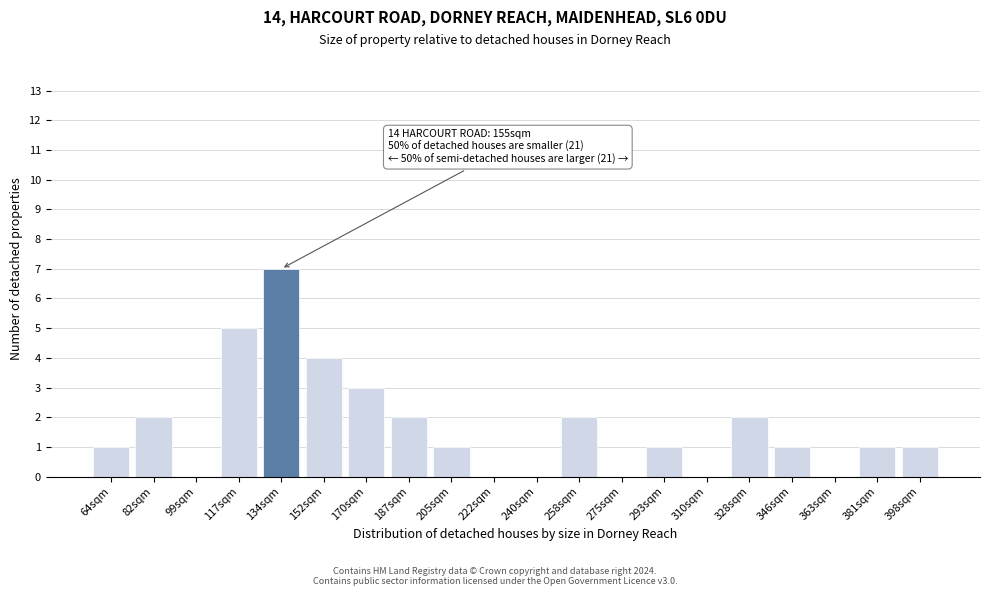

Reading left to right, what are all the values shown in this chart?

64sqm=1	82sqm=2	99sqm=0	117sqm=5	134sqm=7	152sqm=4	170sqm=3	187sqm=2	205sqm=1	222sqm=0	240sqm=0	258sqm=2	275sqm=0	293sqm=1	310sqm=0	328sqm=2	346sqm=1	363sqm=0	381sqm=1	398sqm=1